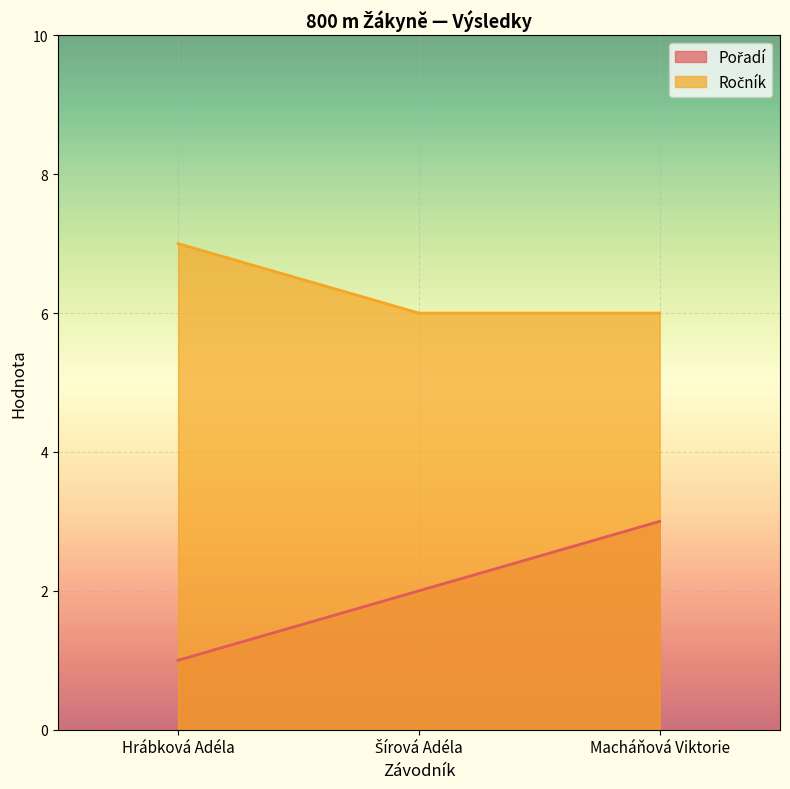

True or false: Ročník has a value of 6 at Šírová Adéla.

True